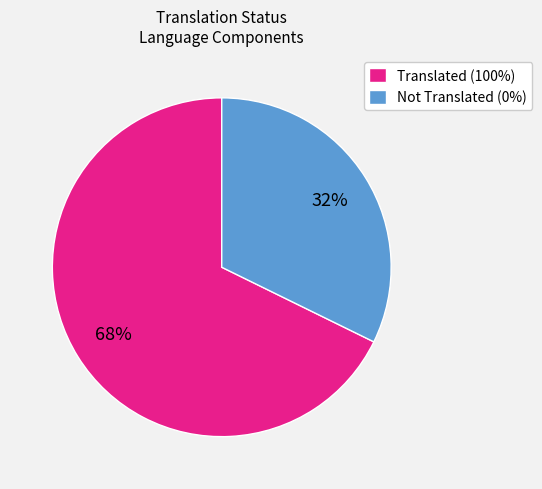

Combined, do Translated (100%) and Not Translated (0%) account for over 50%?

Yes